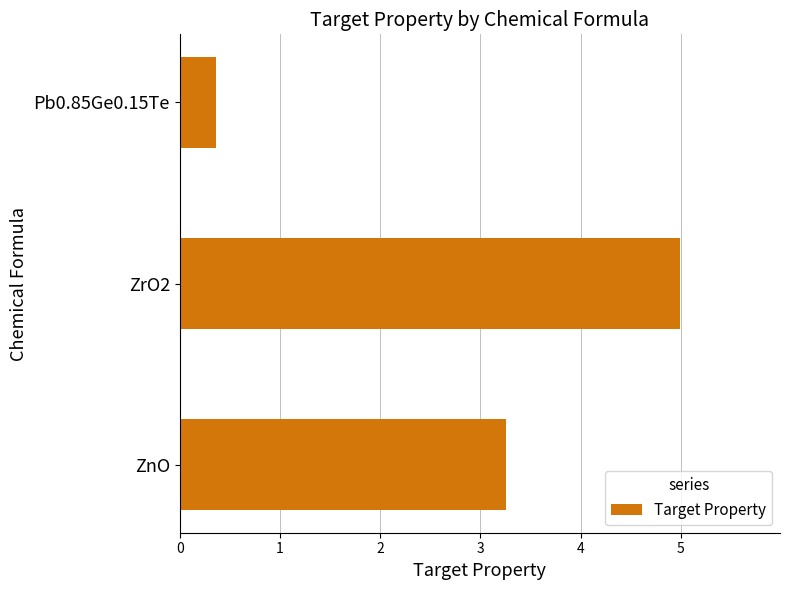

List the labels in order of value, largest first.

ZrO2, ZnO, Pb0.85Ge0.15Te